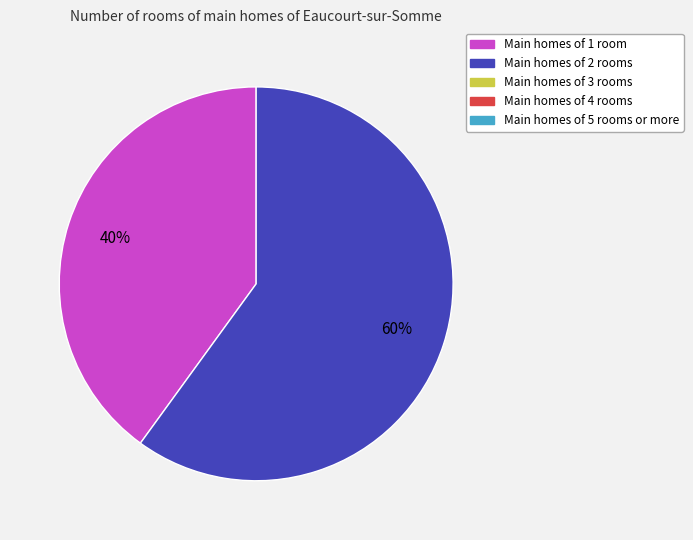

Count the number of slices in the pie.

2